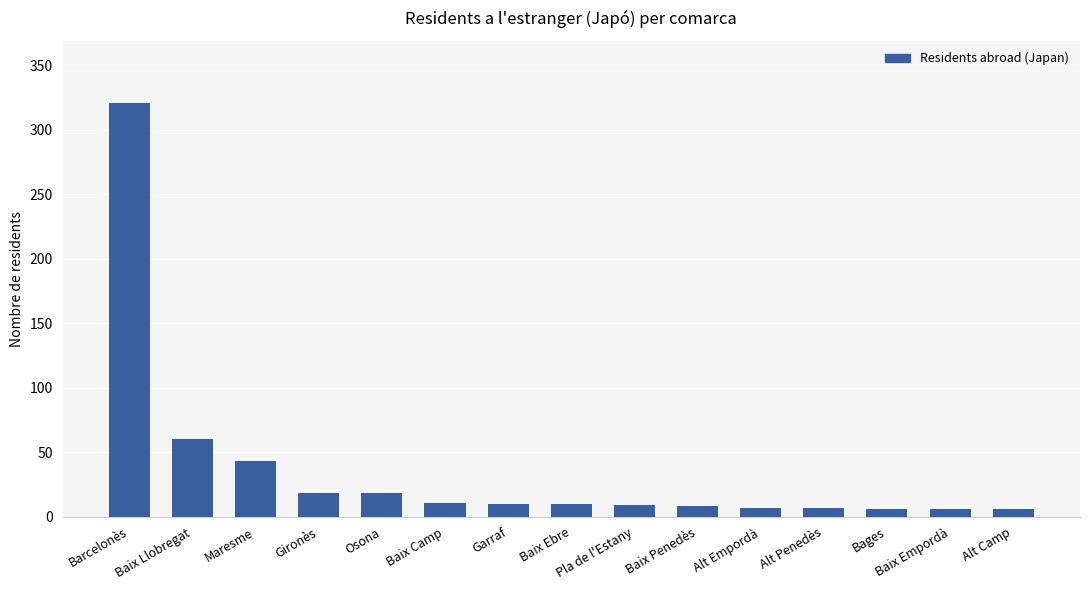

Approximately how many times larger is the value at Maresme compared to Gironès?

2.4